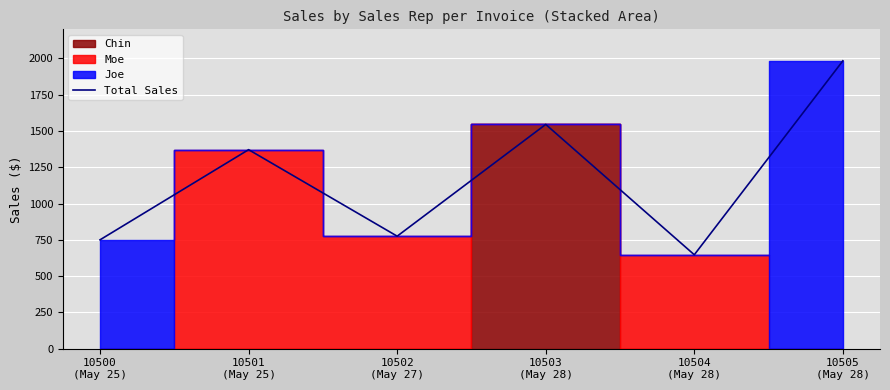

Reading left to right, list all the values displayed in this chart.

10500
(May 25)=750	10501
(May 25)=1371	10502
(May 27)=775	10503
(May 28)=1545	10504
(May 28)=647	10505
(May 28)=1983